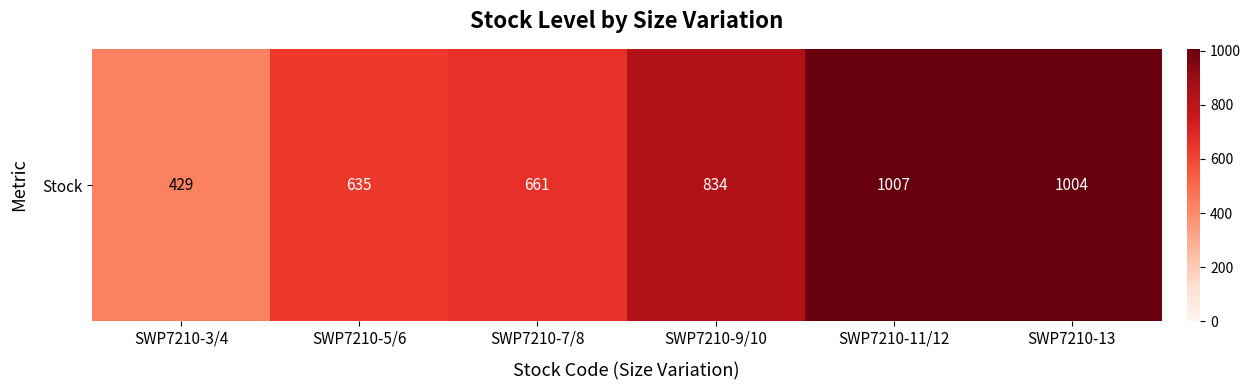

The chart shows a value of 381 at SWP7210-7/8. True or false?

False